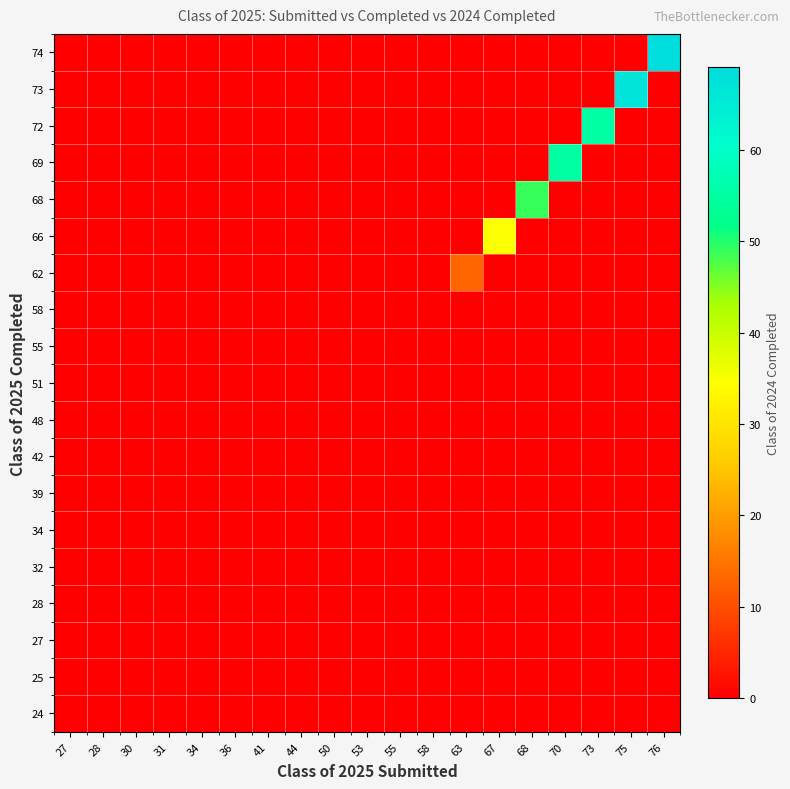

List the series in order of their peak value, highest first.

74, 73, 69, 72, 68, 66, 62, 24, 25, 27, 28, 32, 34, 39, 42, 48, 51, 55, 58